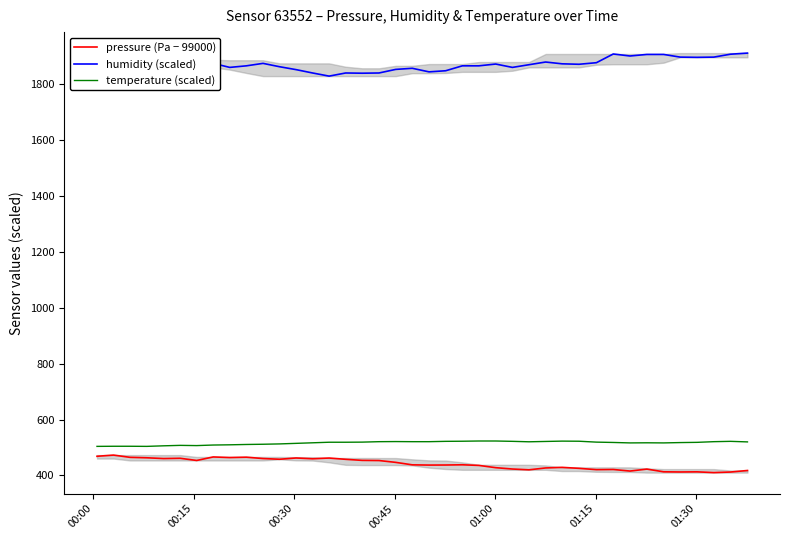

Reading left to right, transcribe all the data shown in this chart.

pressure (Pa − 99000): 468.6	472.8	464.8	463.2	460.4	461.4	453.6	466.2	464.0	465.3	460.4	457.9	462.4	459.7	462.2	457.7	453.9	453.3	446.8	437.9	437.1	437.3	438.1	435.9	427.8	423.0	420.1	426.8	428.9	425.4	420.7	421.3	415.7	422.7	413.0	412.4	412.9	410.1	412.2	417.7
humidity (scaled): 1869.6	1865.6	1871.2	1887.2	1868.8	1884.0	1885.6	1874.4	1860.0	1865.6	1874.4	1862.4	1852.0	1840.0	1828.8	1840.0	1839.2	1840.0	1852.8	1856.8	1844.0	1848.0	1865.6	1865.6	1872.0	1860.0	1869.6	1879.2	1872.8	1871.2	1876.8	1908.0	1900.8	1906.4	1906.4	1896.8	1896.0	1896.8	1907.2	1911.2
temperature (scaled): 504.0	504.4	504.4	504.0	506.0	507.6	506.8	508.8	509.6	510.8	511.6	512.8	514.8	516.8	518.8	518.8	519.2	520.8	521.2	520.8	520.8	522.0	522.4	523.2	523.2	522.0	520.4	521.6	522.8	522.4	519.2	518.0	516.4	516.8	516.4	517.6	518.4	520.8	522.0	520.0